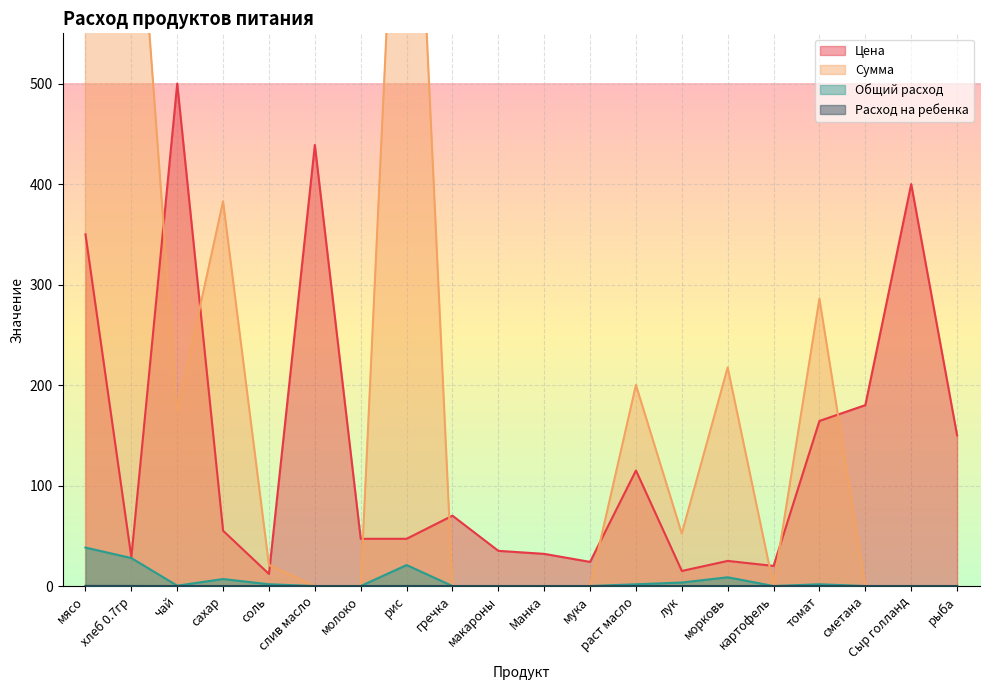

Is the value of Сумма at рис greater than the value of Цена at картофель?

Yes